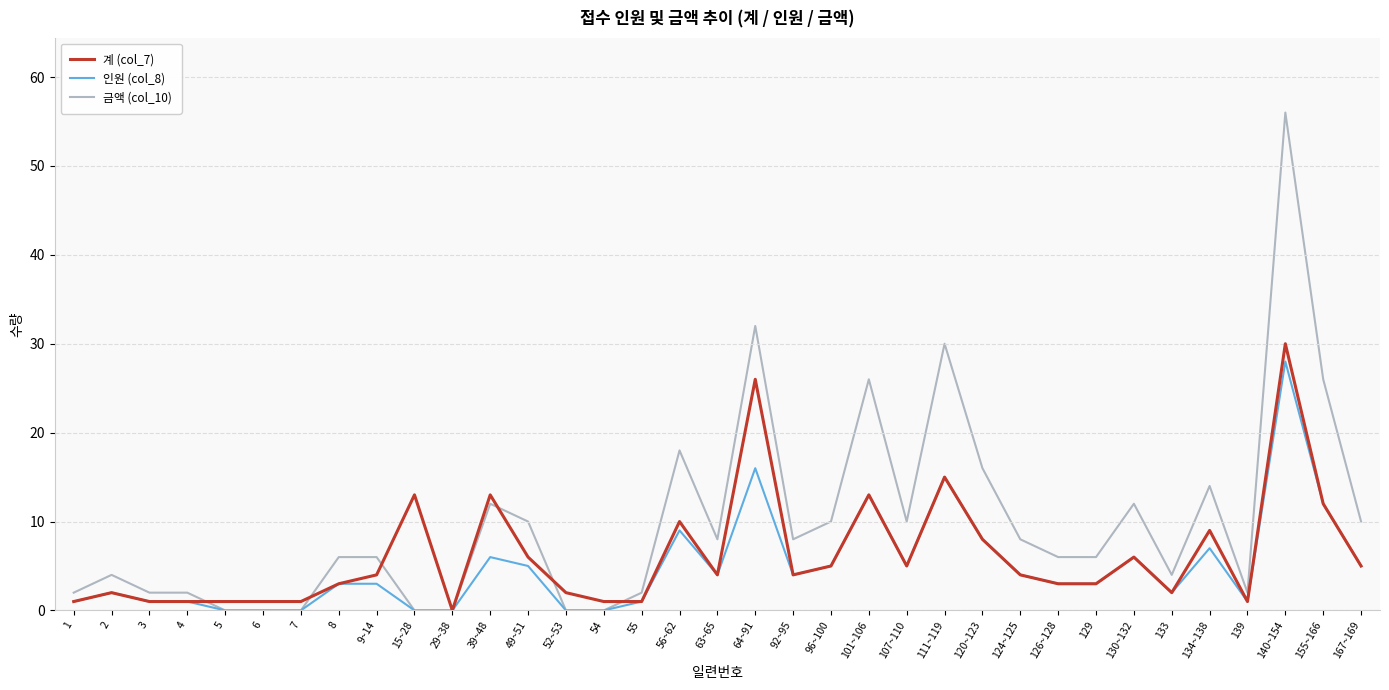

Which label corresponds to the largest value in the chart?

140~154